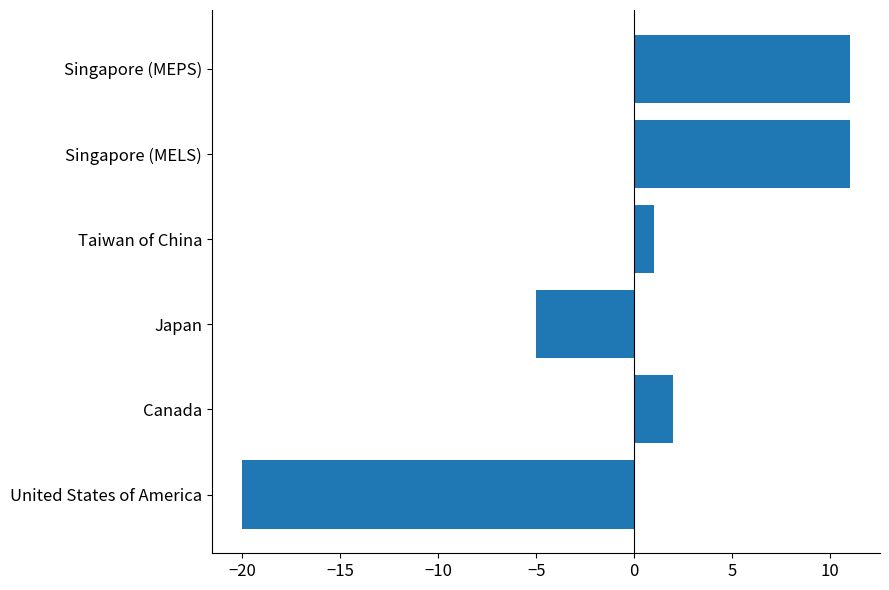

Which category has the lowest value across all series?

United States of America